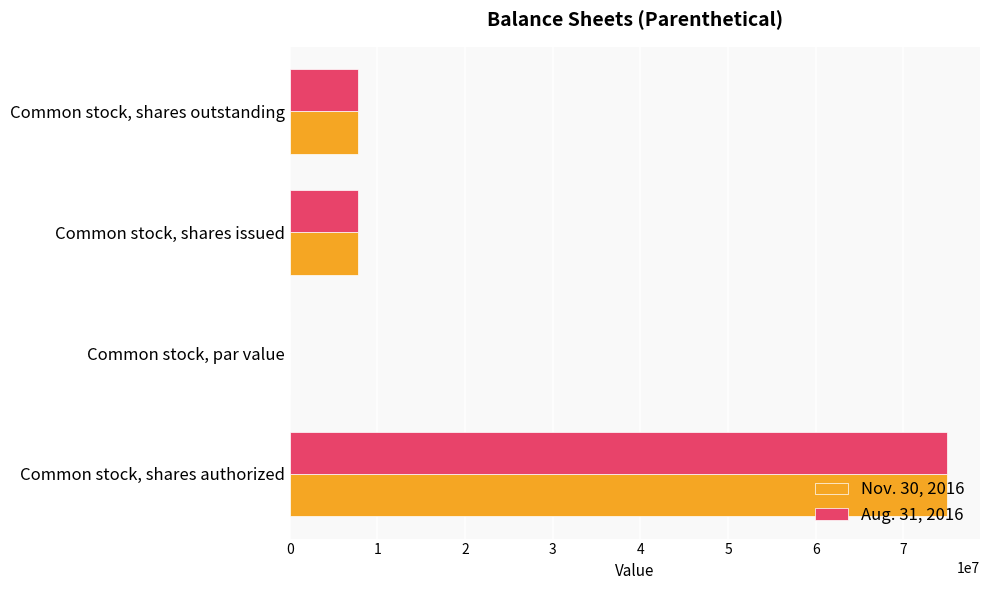

True or false: Nov. 30, 2016 has a value of 7750000.0 at Common stock, shares outstanding.

True